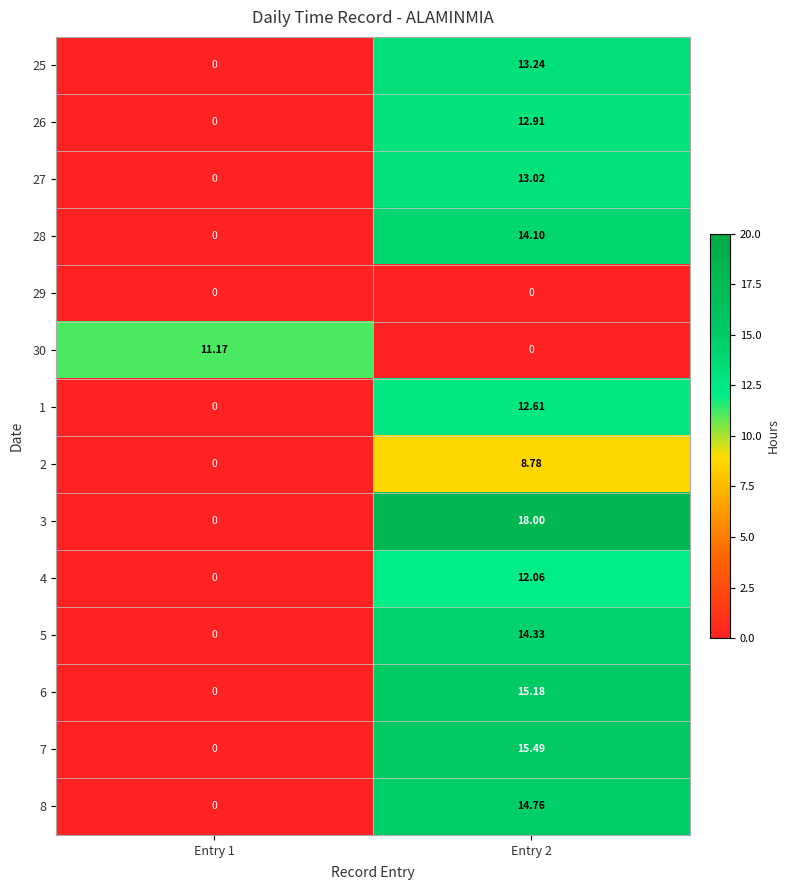

At how many categories does at least one series exceed 11?

2